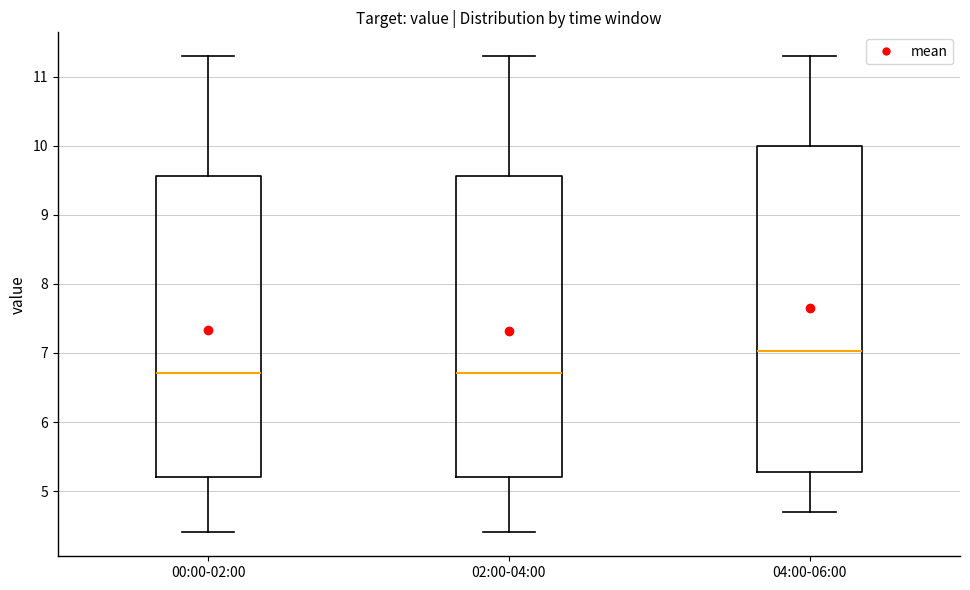

Which box is the tallest, from its lower edge to its upper edge?

04:00-06:00